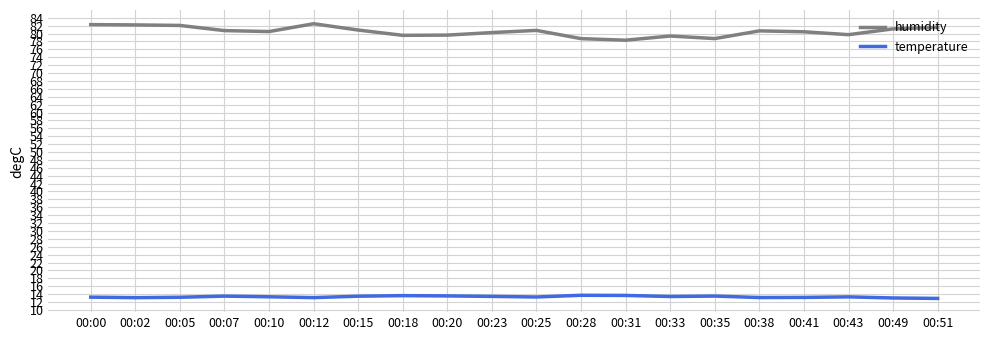

True or false: humidity and temperature intersect in this chart.

False